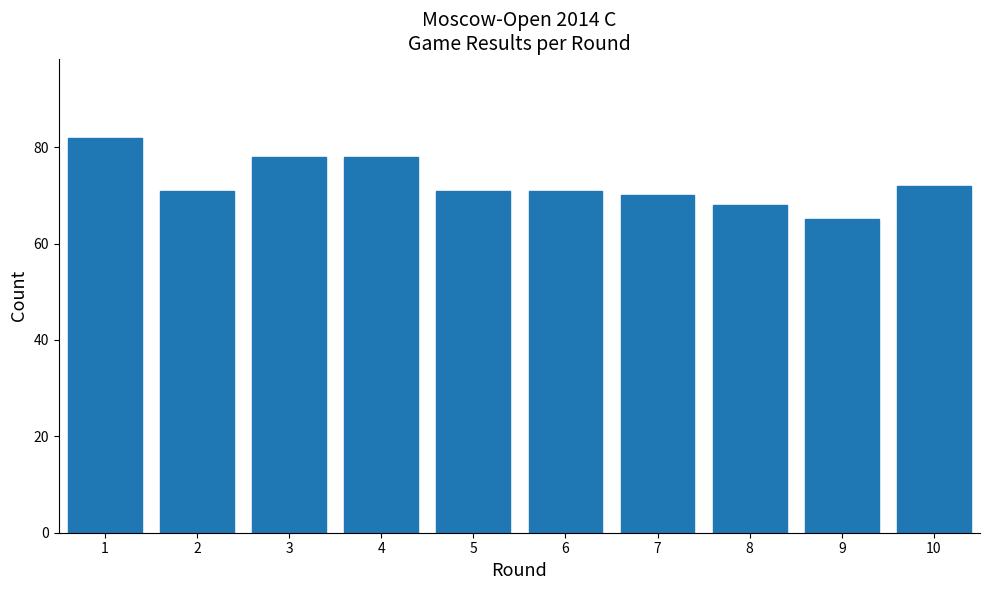

Reading left to right, transcribe all the data shown in this chart.

1=82	2=71	3=78	4=78	5=71	6=71	7=70	8=68	9=65	10=72